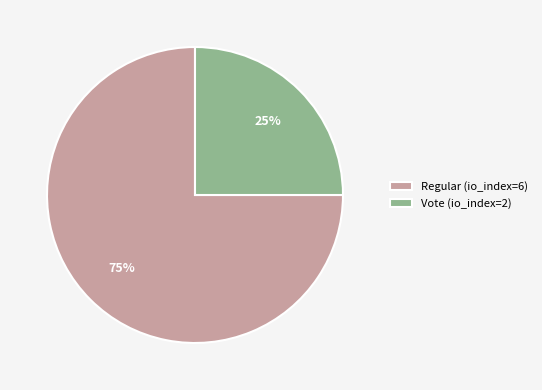

How many segments does this pie chart have?

2